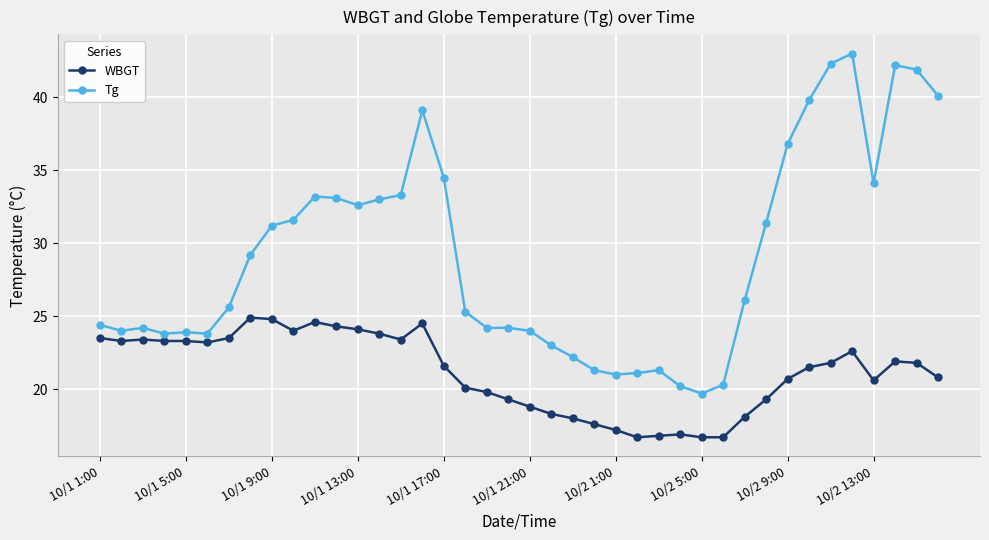

What is the greatest value displayed?

43.0